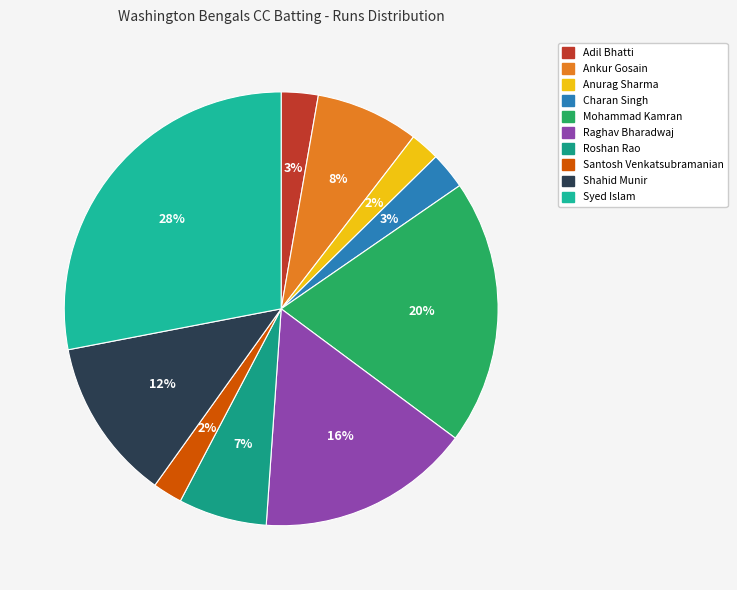

What is the largest slice in the pie chart?

Syed Islam